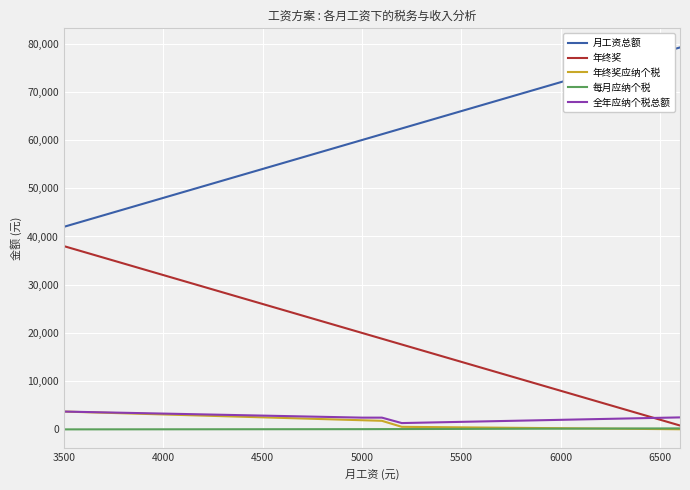

What is the maximum value shown in the chart?

79200